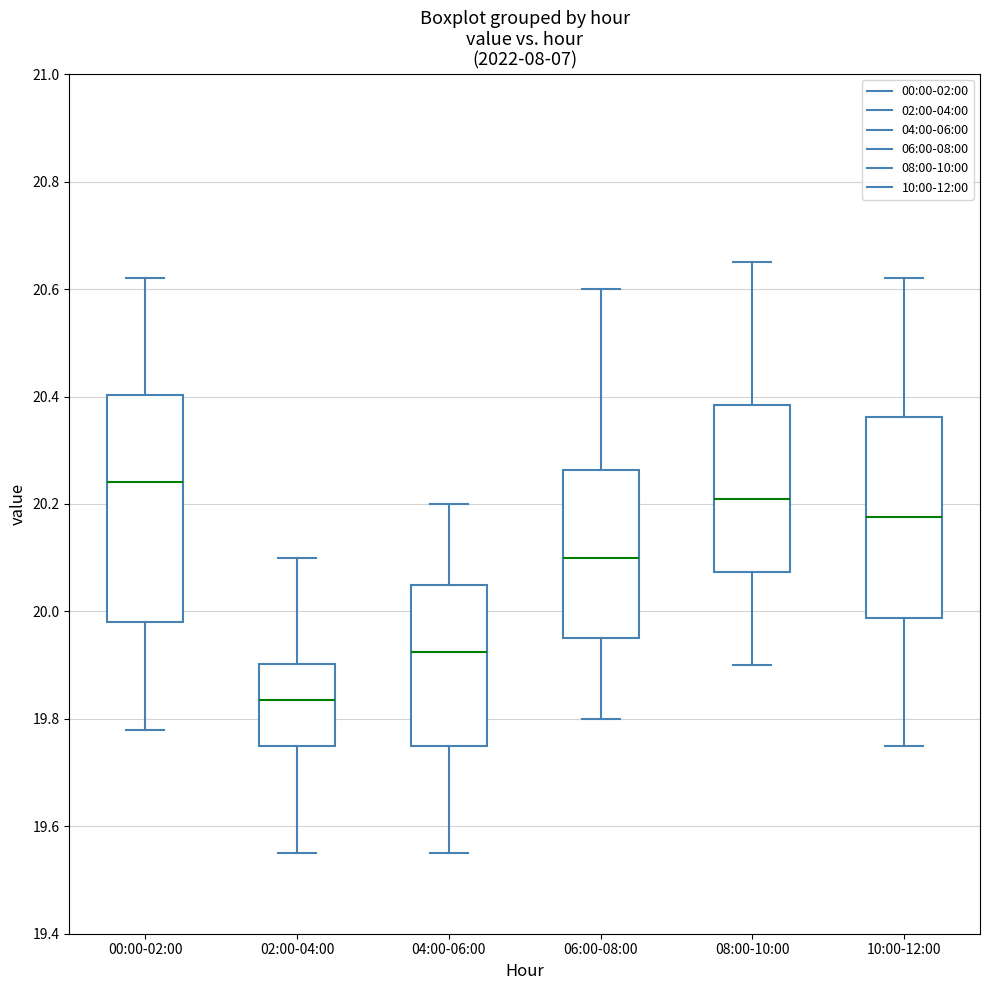

Reading left to right, transcribe this box plot: for each box, give where its median line is, the range the box spans, and where its two whiskers end, as read against the y-axis. The values are not printed on the chart, so give them approximately, as read against the axis.

00:00-02:00: median 20.24, box 19.98 to 20.40, whiskers 19.78 to 20.62
02:00-04:00: median 19.84, box 19.76 to 19.90, whiskers 19.56 to 20.10
04:00-06:00: median 19.92, box 19.76 to 20.06, whiskers 19.56 to 20.20
06:00-08:00: median 20.10, box 19.96 to 20.26, whiskers 19.80 to 20.60
08:00-10:00: median 20.22, box 20.08 to 20.38, whiskers 19.90 to 20.66
10:00-12:00: median 20.18, box 19.98 to 20.36, whiskers 19.76 to 20.62